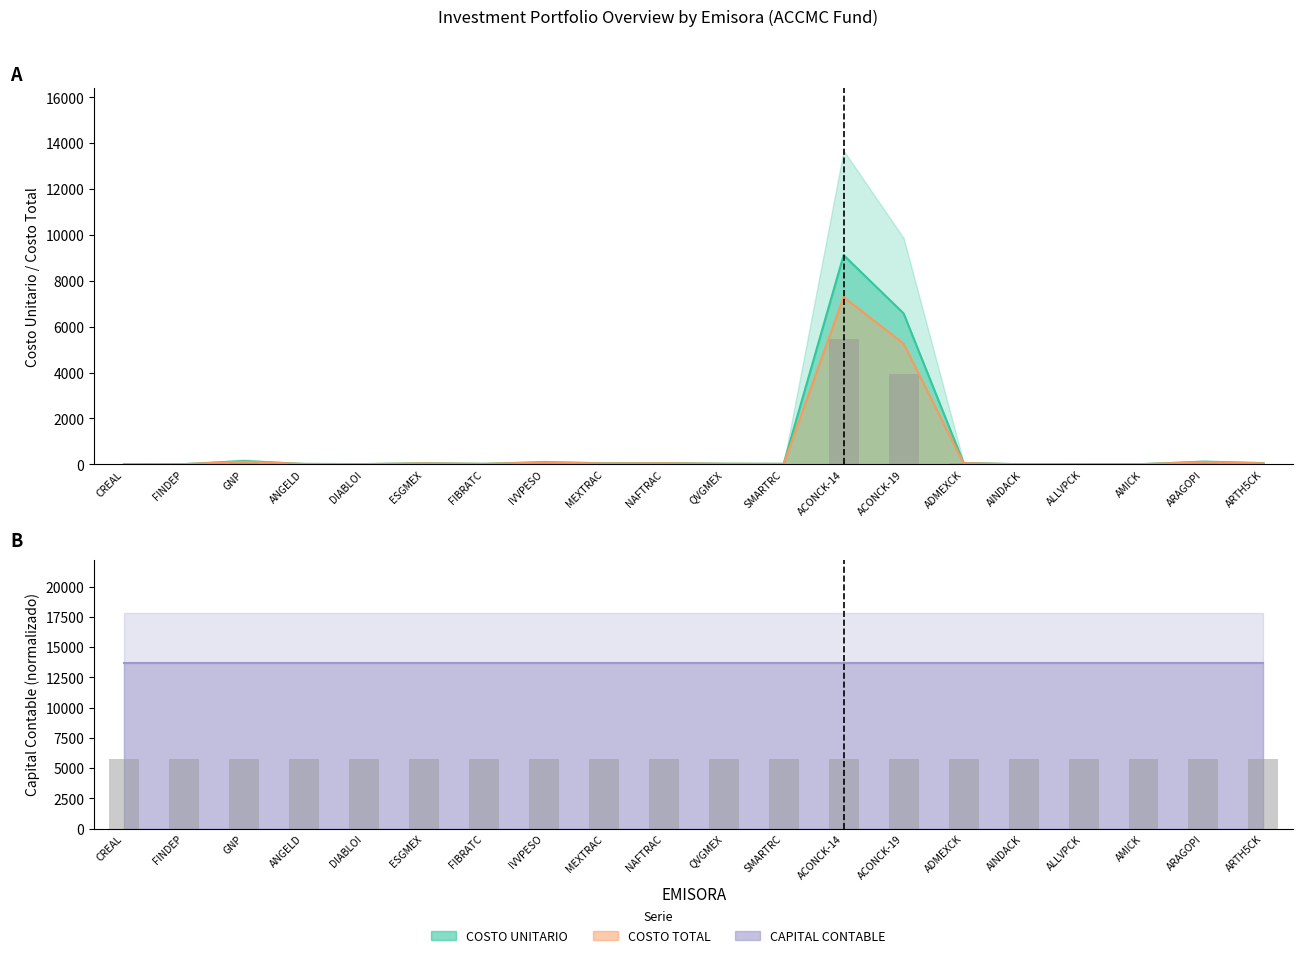

What is the label of the 10th bar from the left?

NAFTRAC